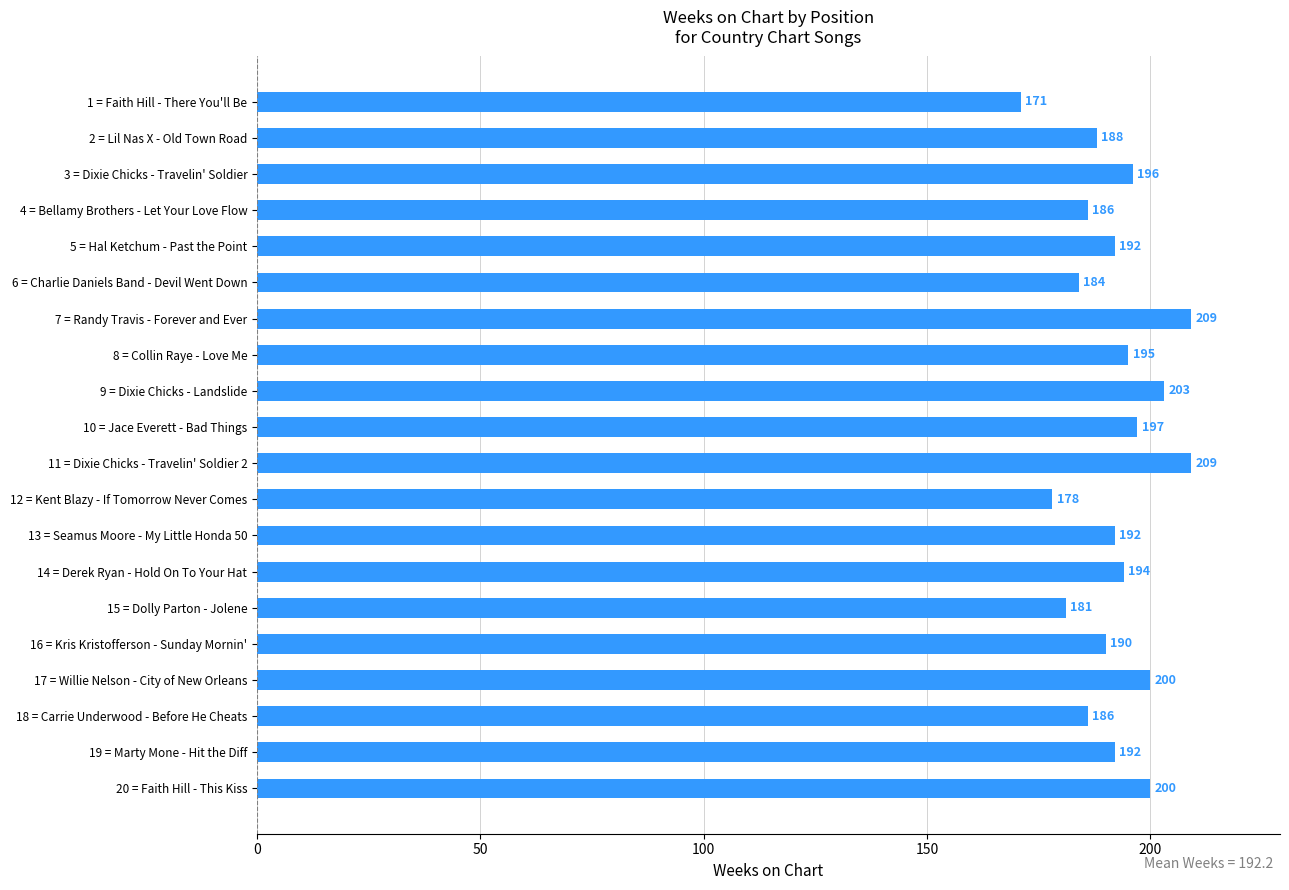

Are the bars grouped side by side (vs. stacked)?

No